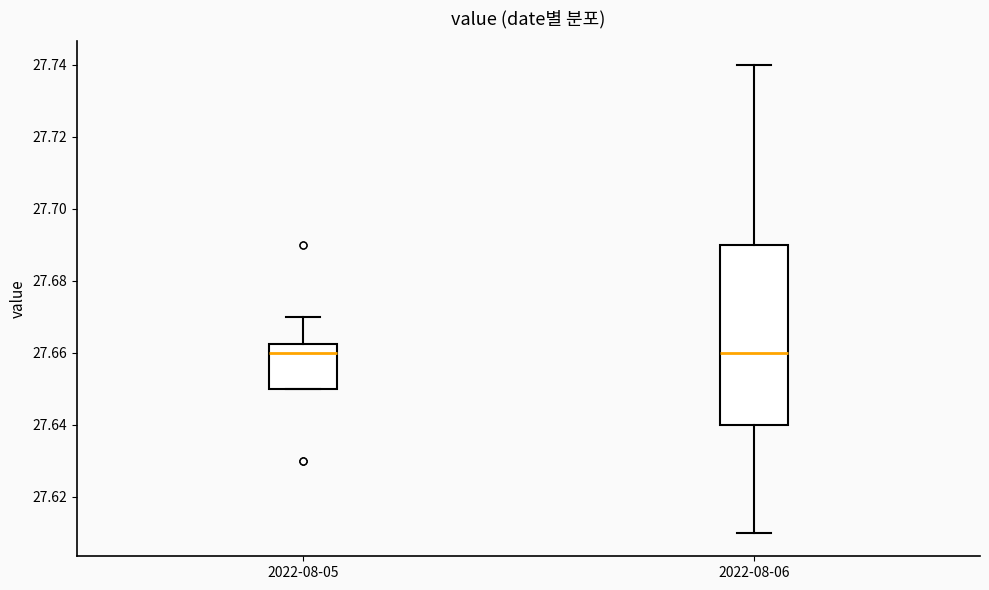

Reading left to right, transcribe this box plot: for each box, give where its median line is, the range the box spans, and where its two whiskers end, as read against the y-axis. The values are not printed on the chart, so give them approximately, as read against the axis.

2022-08-05: median 27.660, box 27.650 to 27.662, whiskers 27.650 to 27.670
2022-08-06: median 27.660, box 27.640 to 27.690, whiskers 27.610 to 27.740